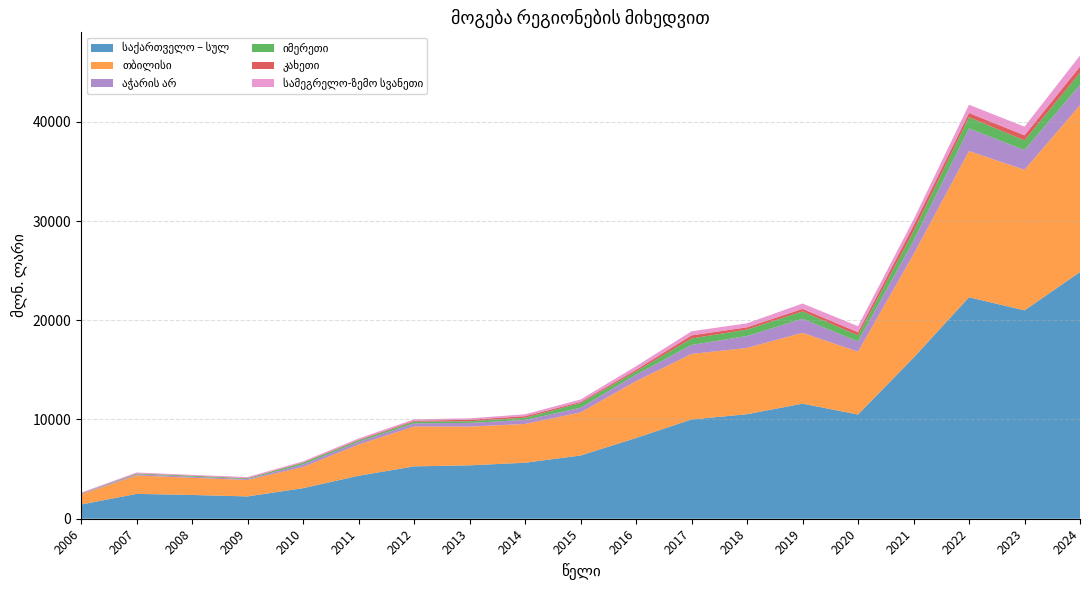

Reading left to right, extract all data points from this chart.

საქართველო – სულ: 2006=1431.5	2007=2502.6	2008=2396.1	2009=2247.6	2010=3079.2	2011=4327.6	2012=5276.7	2013=5379.1	2014=5642.8	2015=6371.9	2016=8135.9	2017=10003.1	2018=10532.2	2019=11599.6	2020=10499.4	2021=16224.3	2022=22316.5	2023=20996.6	2024=24858.9
თბილისი: 2006=1016.4	2007=1858.0	2008=1726.1	2009=1659.5	2010=2135.0	2011=3142.0	2012=4015.4	2013=3901.4	2014=3908.6	2015=4337.0	2016=5723.7	2017=6602.0	2018=6680.4	2019=7135.5	2020=6336.3	2021=10418.4	2022=14735.7	2023=14163.7	2024=16817.6
აჭარის არ: 2006=74.7	2007=120.5	2008=112.5	2009=85.7	2010=255.2	2011=278.0	2012=321.1	2013=377.7	2014=402.0	2015=477.5	2016=647.6	2017=911.3	2018=1197.8	2019=1418.4	2020=1028.6	2021=1360.2	2022=2275.5	2023=1990.6	2024=2045.8
იმერეთი: 2006=33.2	2007=66.3	2008=87.3	2009=72.1	2010=167.9	2011=141.7	2012=173.4	2013=167.0	2014=225.1	2015=467.5	2016=329.8	2017=646.6	2018=651.1	2019=736.6	2020=610.2	2021=944.1	2022=1132.3	2023=973.5	2024=1216.9
კახეთი: 2006=16.2	2007=23.6	2008=28.3	2009=33.7	2010=37.6	2011=57.9	2012=85.5	2013=150.6	2014=157.4	2015=114.0	2016=172.0	2017=313.4	2018=227.9	2019=257.3	2020=314.2	2021=591.0	2022=427.6	2023=512.3	2024=625.1
სამეგრელო-ზემო სვანეთი: 2006=51.9	2007=89.0	2008=71.7	2009=98.8	2010=107.2	2011=142.1	2012=141.5	2013=143.8	2014=187.7	2015=245.9	2016=352.1	2017=410.7	2018=401.3	2019=541.3	2020=614.8	2021=599.5	2022=831.5	2023=871.5	2024=1116.3